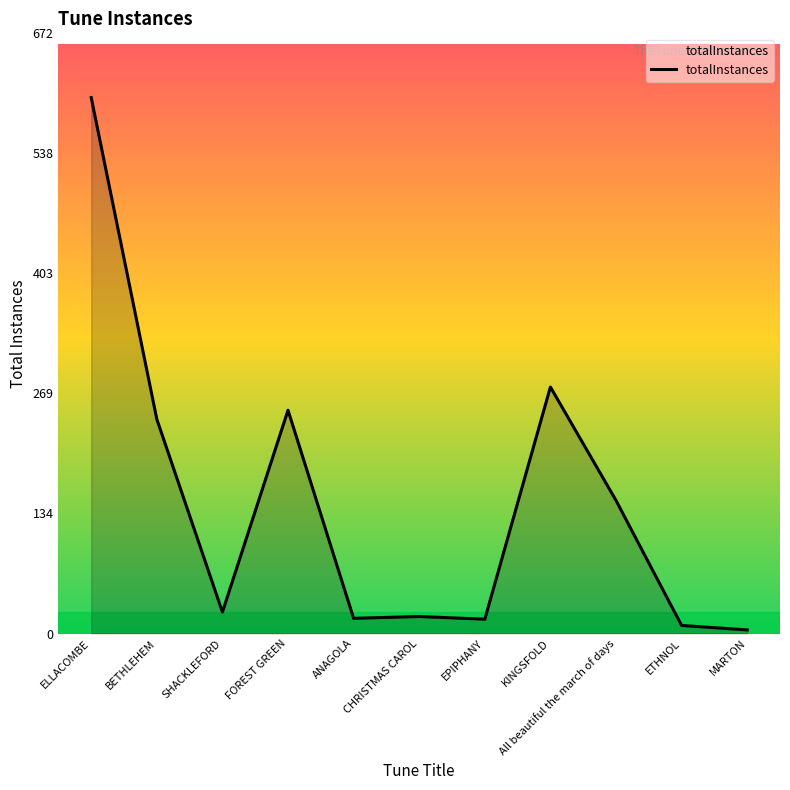

What is the change in value from FOREST GREEN to All beautiful the march of days?

-101